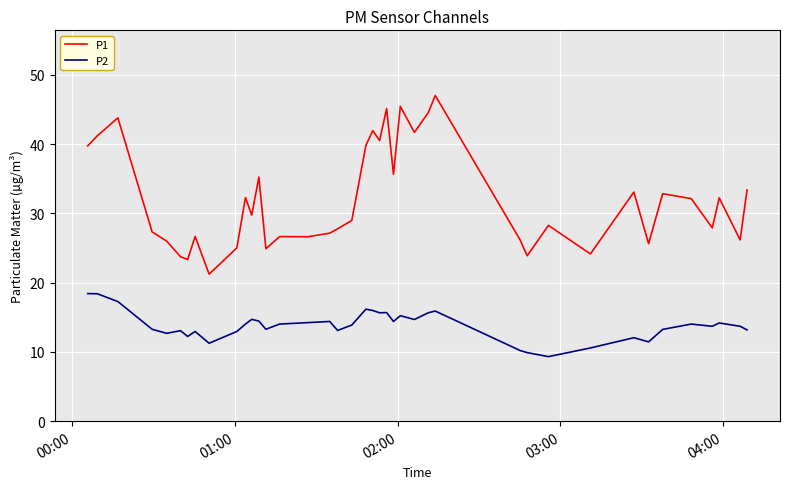

Which series has the widest spread of values?

P1